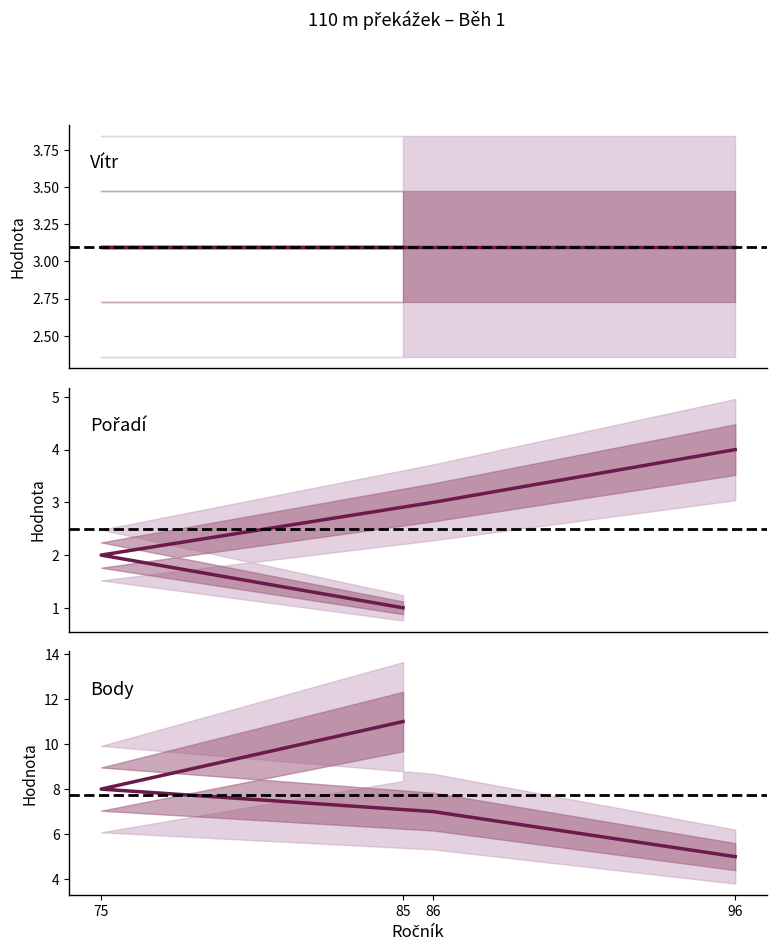

What is the value of the Vítr point at the 2nd from the left?

3.1